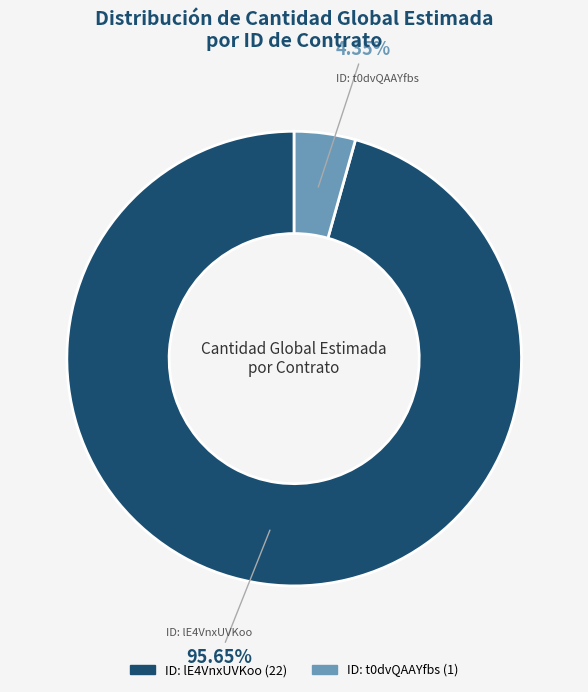

Does any single category account for the majority?

Yes